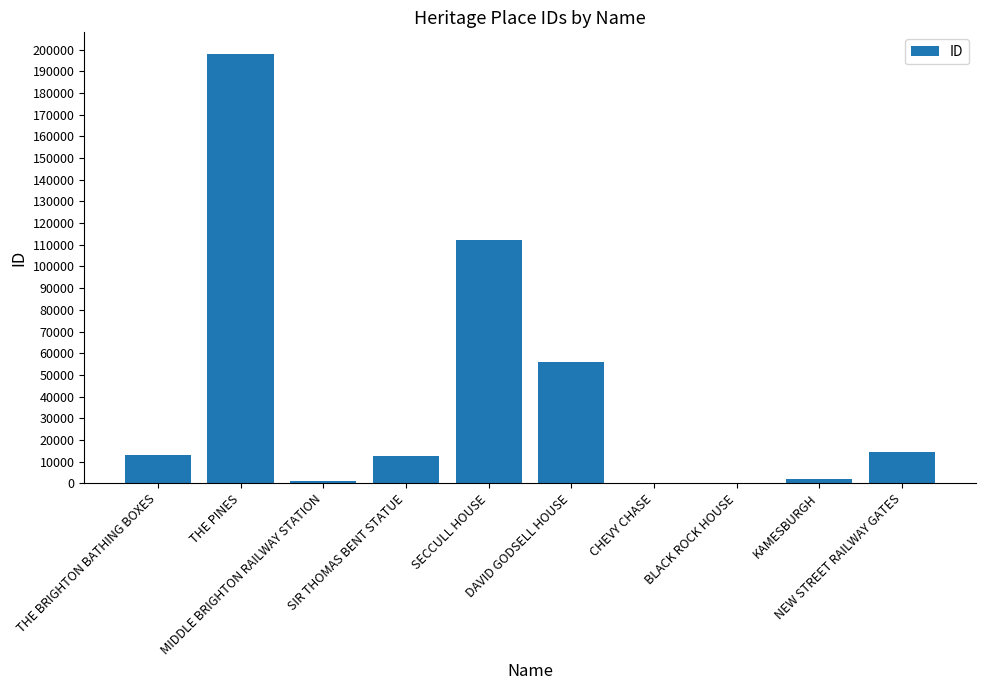

What is the sum of all values?

409316